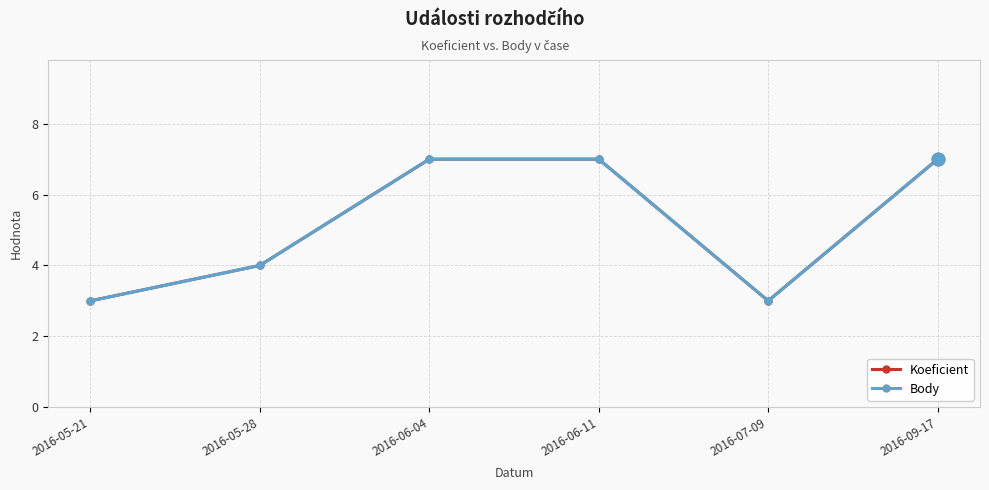

What position from the left is 2016-05-28?

2